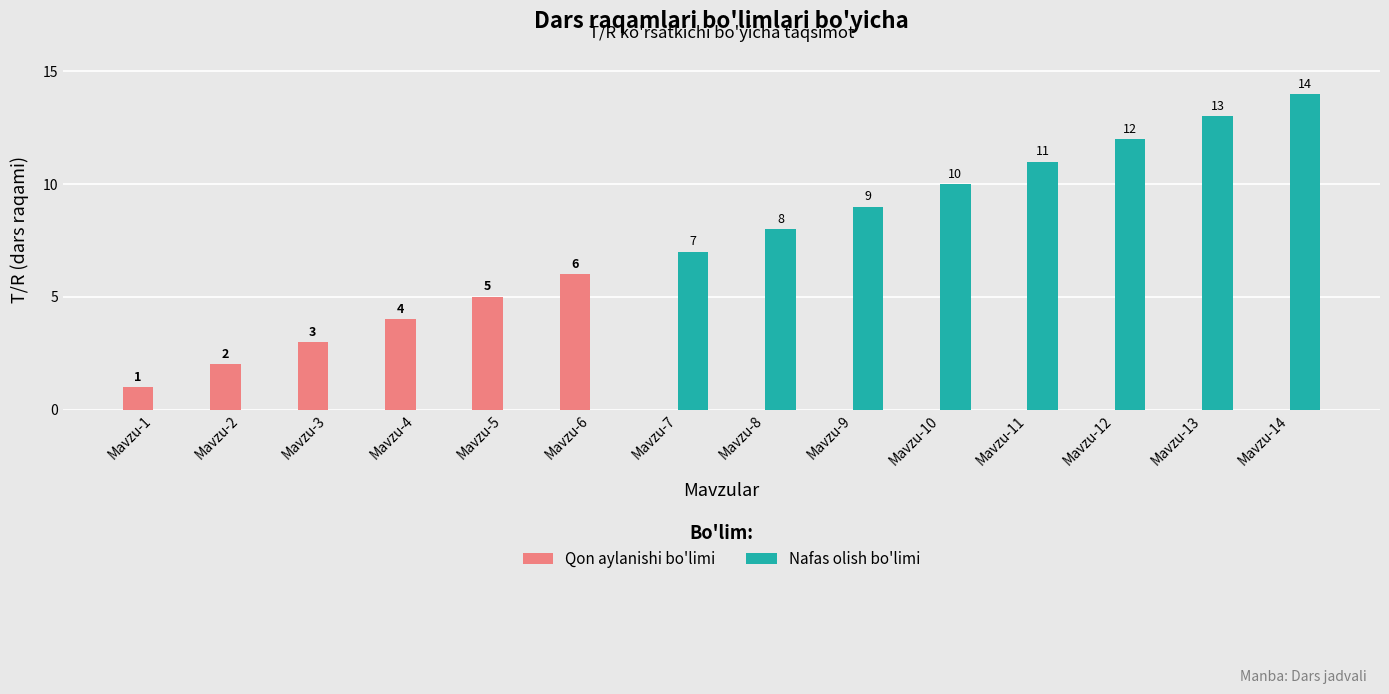

Does the chart contain stacked bars?

No